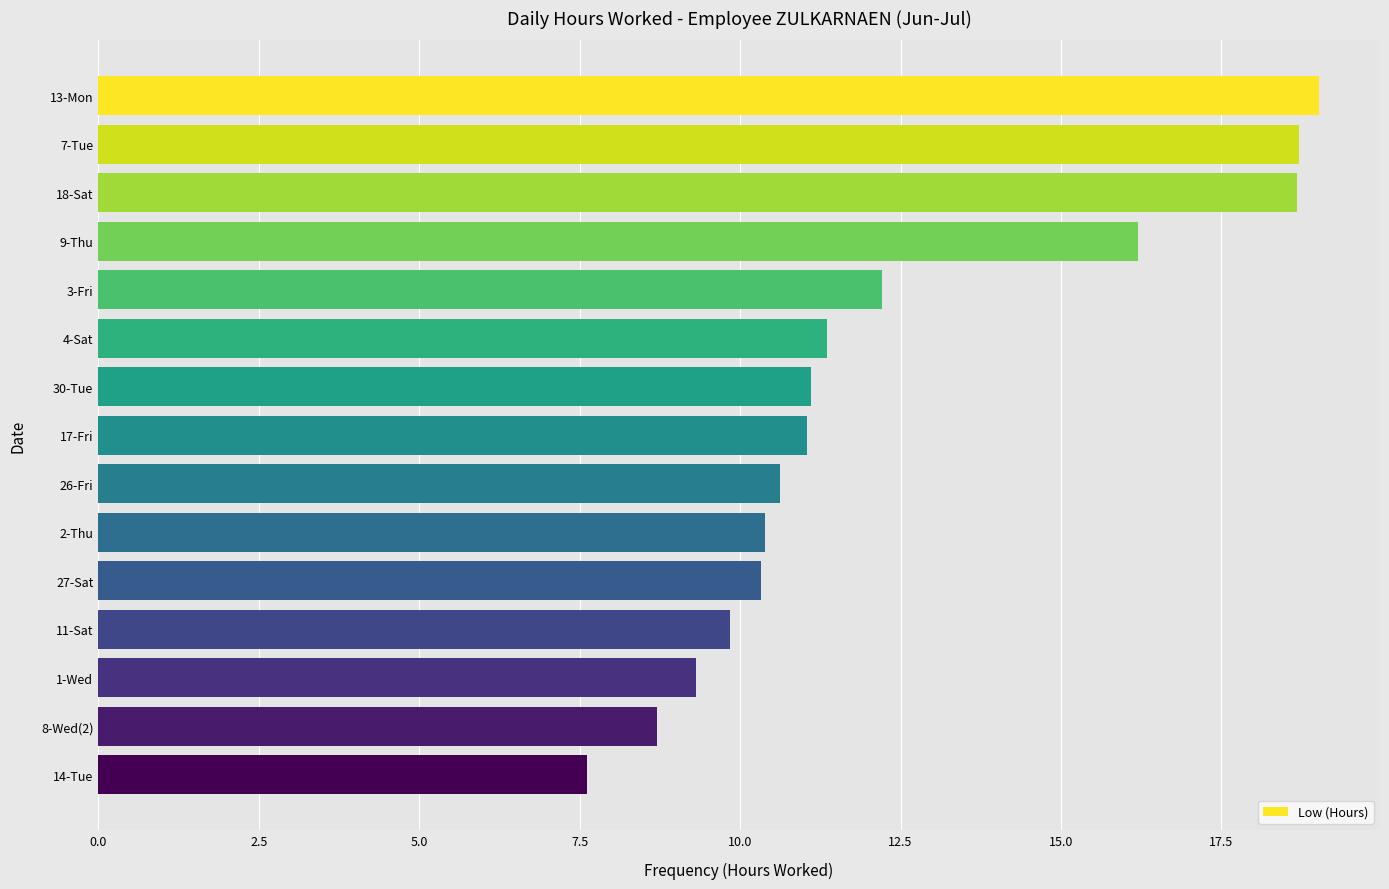

What is the ratio of the value at 11-Sat to the value at 4-Sat?

0.9